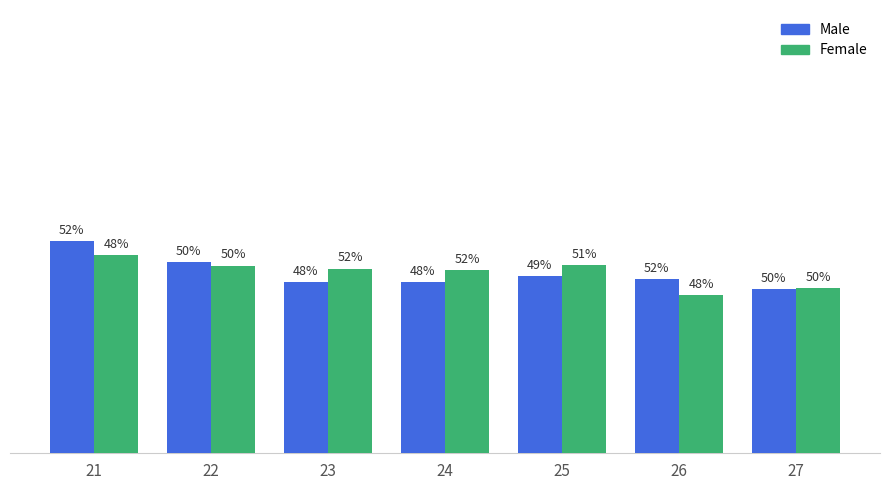

At 23, list the series in order from largest to smallest.

Female, Male